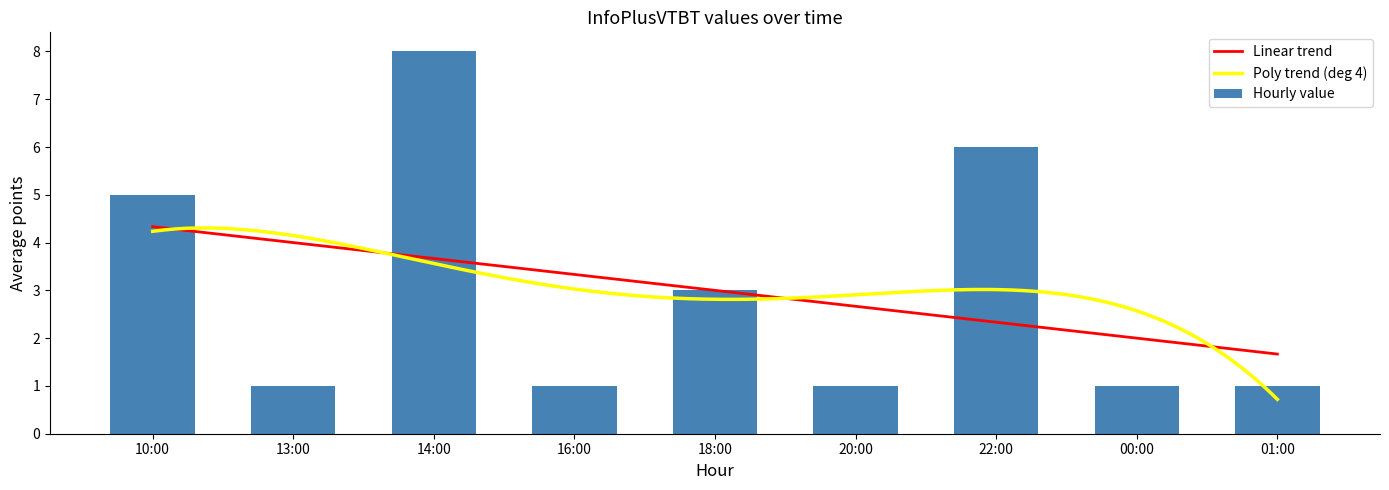

Reading left to right, what are all the values shown in this chart?

5	1	8	1	3	1	6	1	1